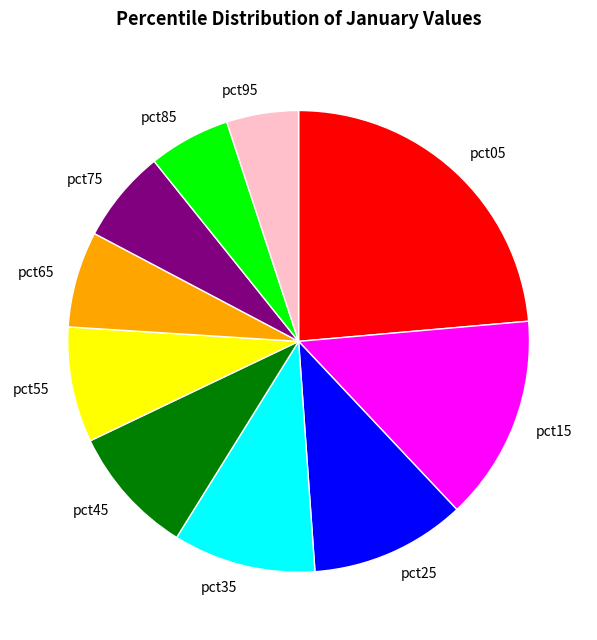

Between pct65 and pct35, which is larger?

pct35